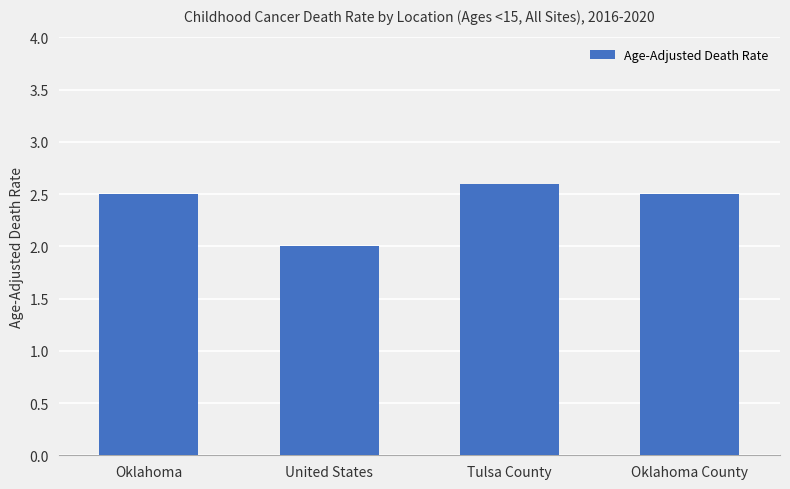

How many distinct data groups are displayed?

1